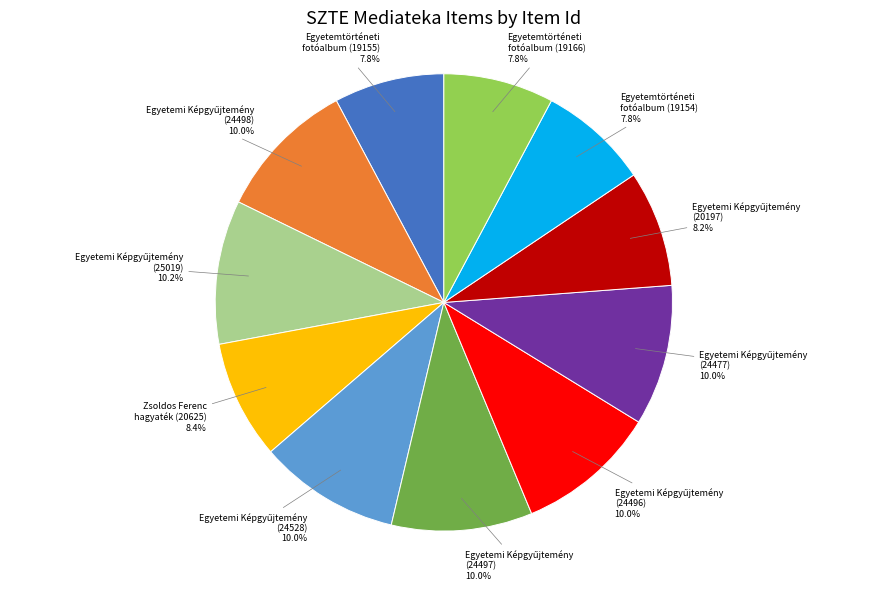

What percentage is NOT represented by Zsoldos Ferenc hagyaték (20625)?

91.6%